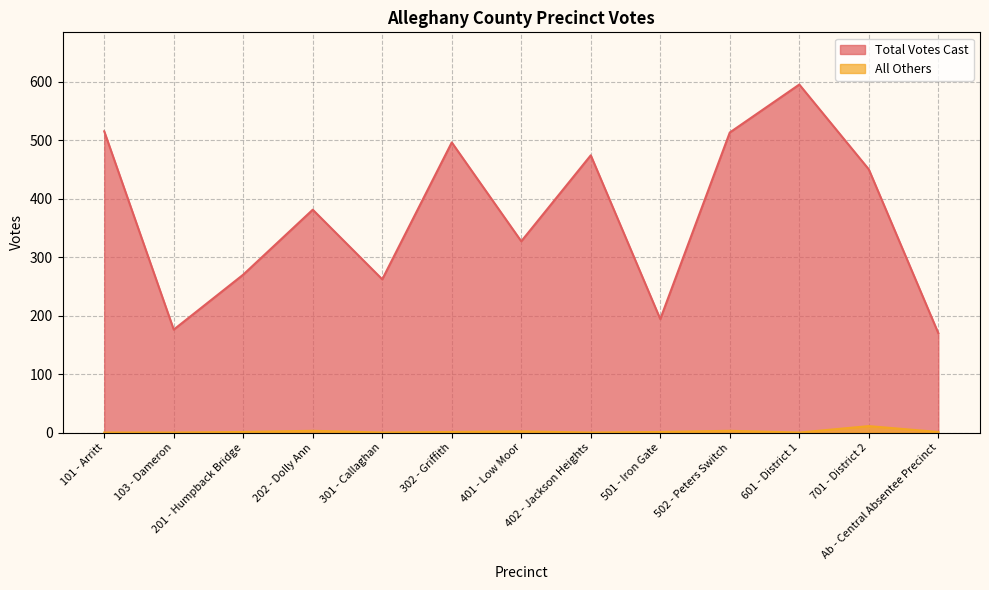

Rank the series by their average value, from highest to lowest.

Total Votes Cast, All Others